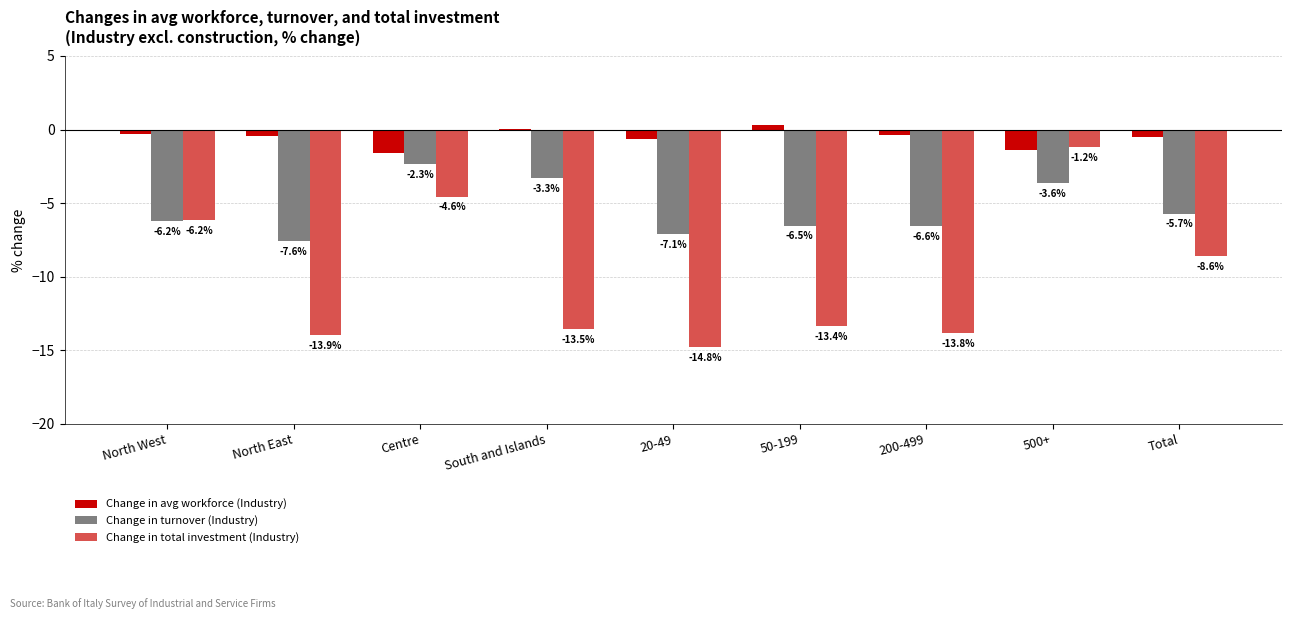

At which category is the sum across all series the highest?

500+